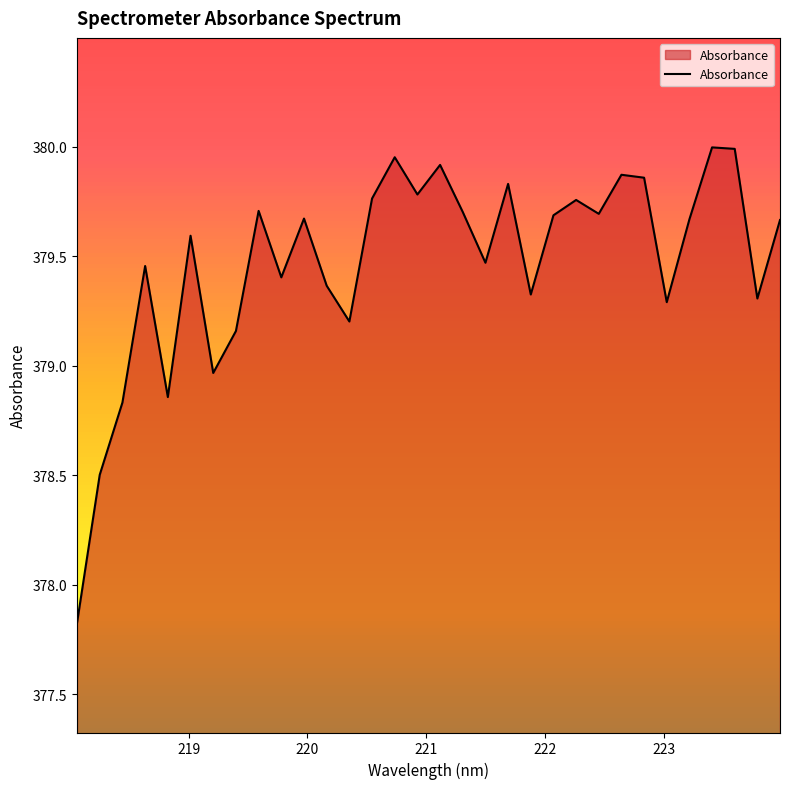

What is the difference between the maximum and minimum values?

2.2